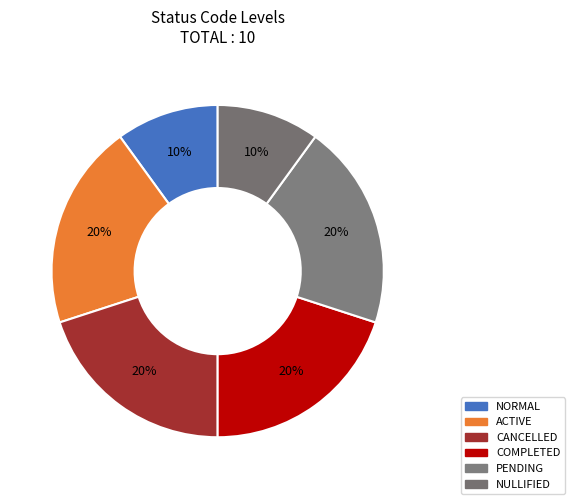

Approximately how many times larger is the value at CANCELLED compared to NORMAL?

2.0